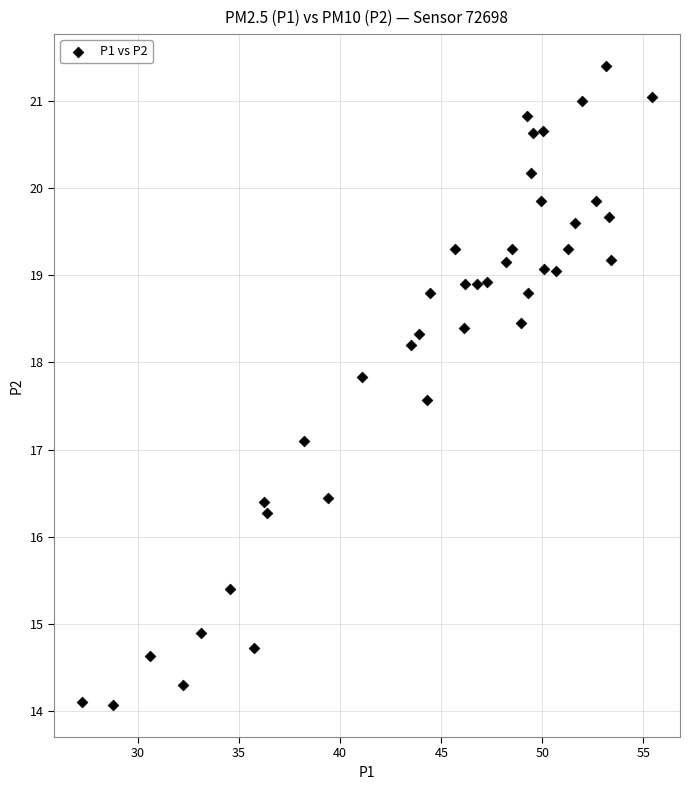

What is the range of Y values (max minus min)?

7.3